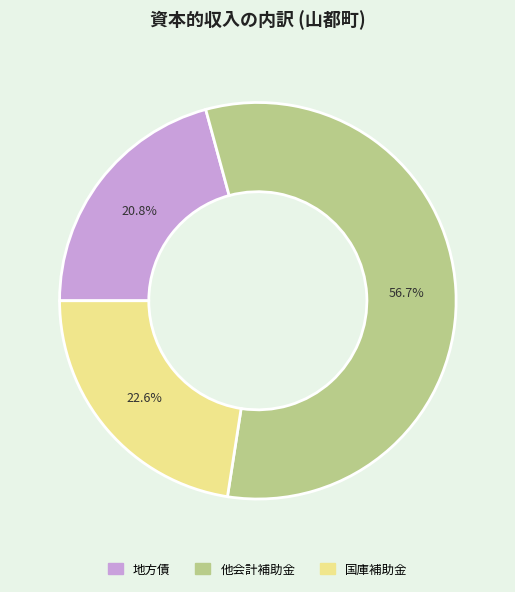

To the nearest percent, what is the combined percentage of 国庫補助金 and 他会計補助金?

79%